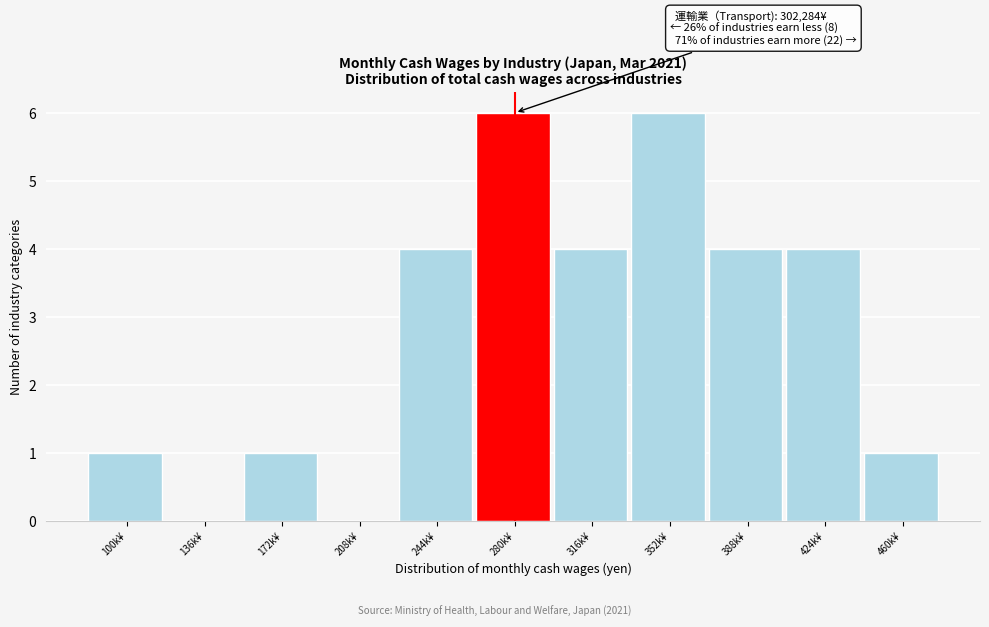

Reading left to right, what are all the values shown in this chart?

100k¥=1	136k¥=0	172k¥=1	208k¥=0	244k¥=4	280k¥=6	316k¥=4	352k¥=6	388k¥=4	424k¥=4	460k¥=1